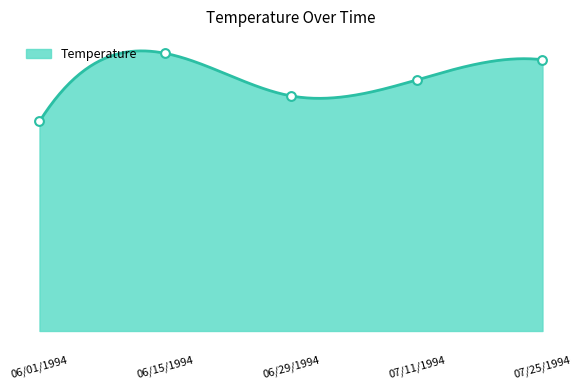

What is the change in value from 06/01/1994 to 07/11/1994?

+3.9